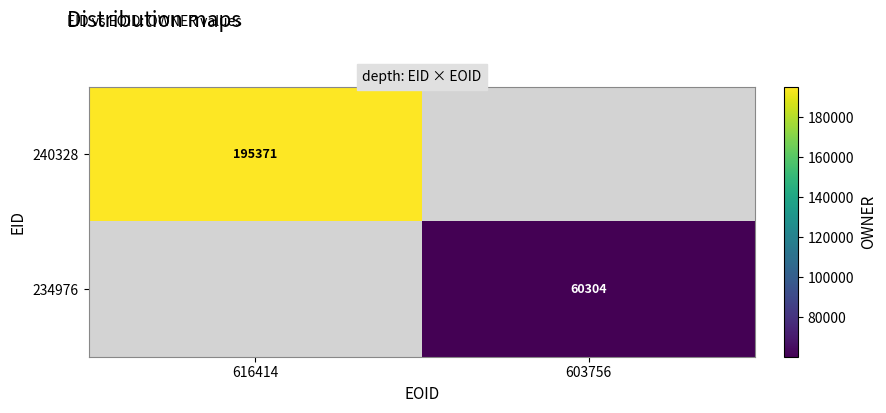

Which series has the widest spread of values?

240328